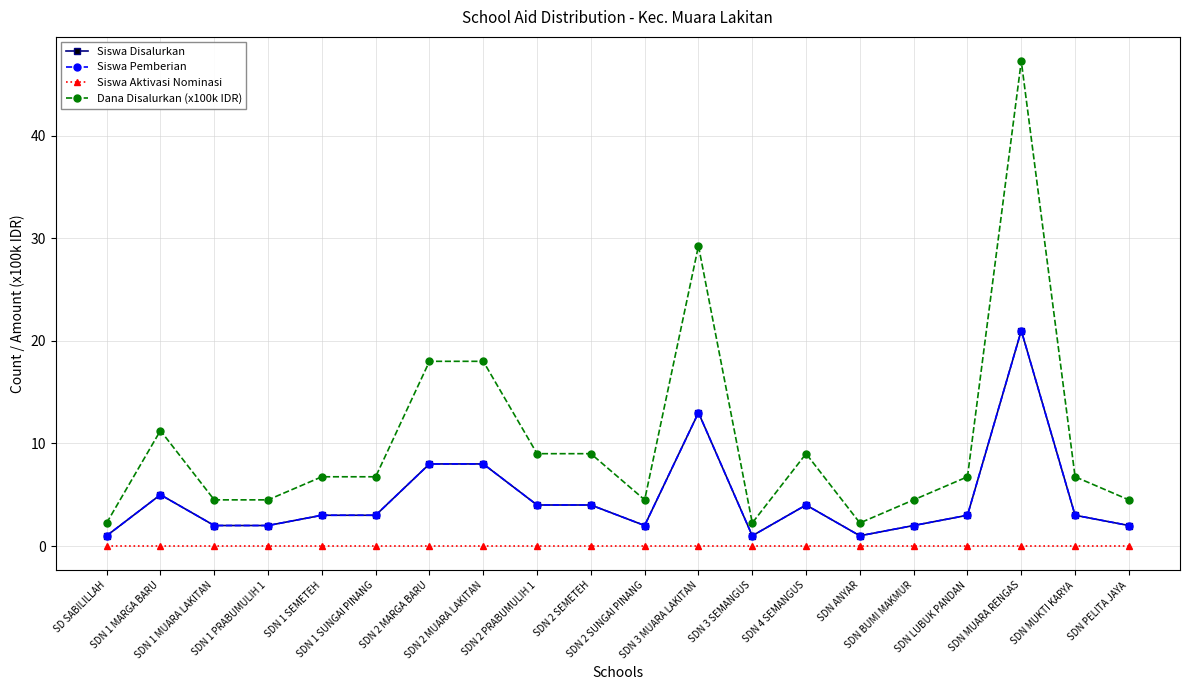

What is the highest value of the Siswa Disalurkan series?

21.0